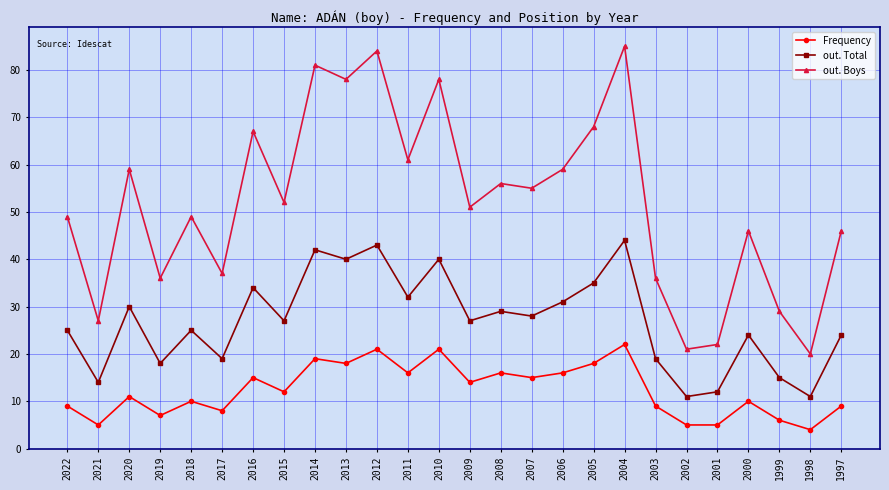

At which category is the sum across all series the highest?

2004